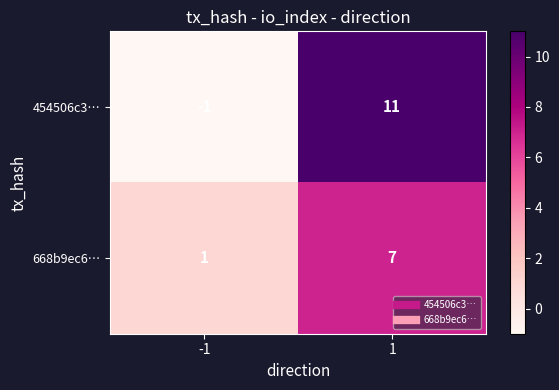

True or false: 668b9ec6… has a value of 2 at 1.

False